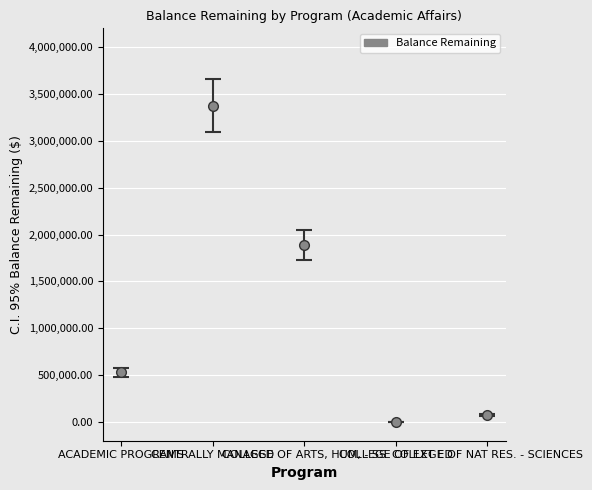

What position from the right is COLLEGE OF EXT ED?

2